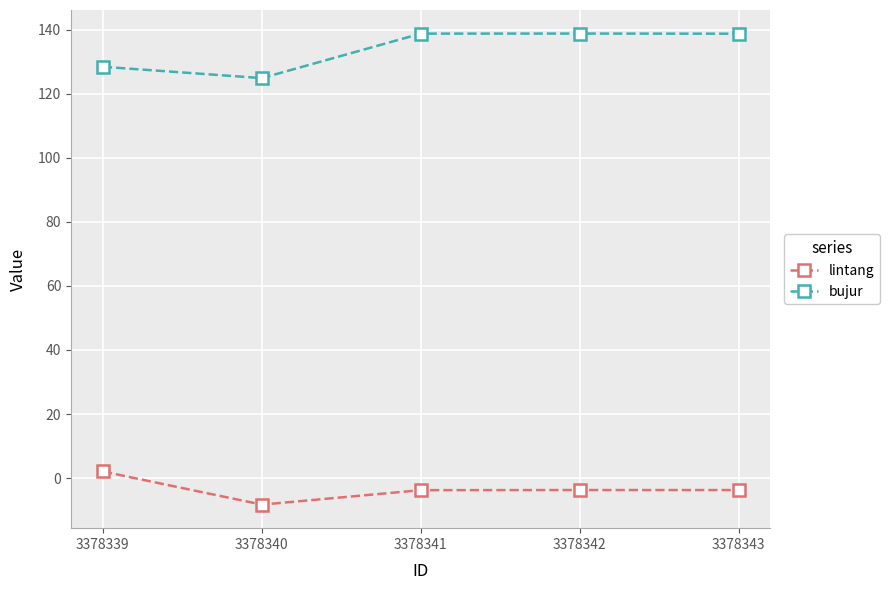

At which label is bujur closest to 131?

3378339